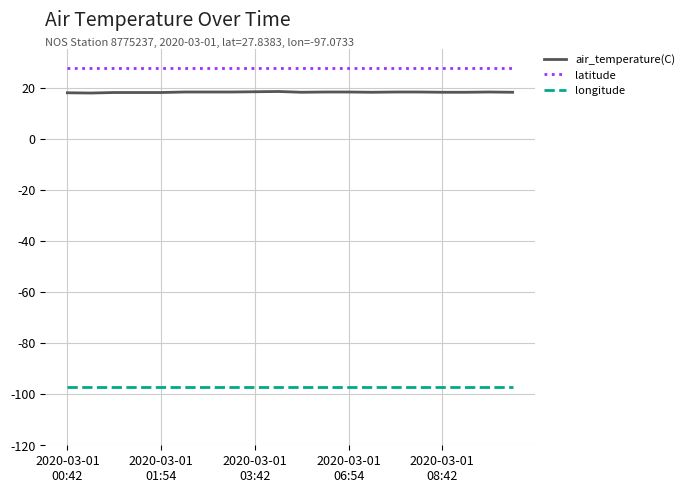

What is the highest value of the latitude series?

27.8